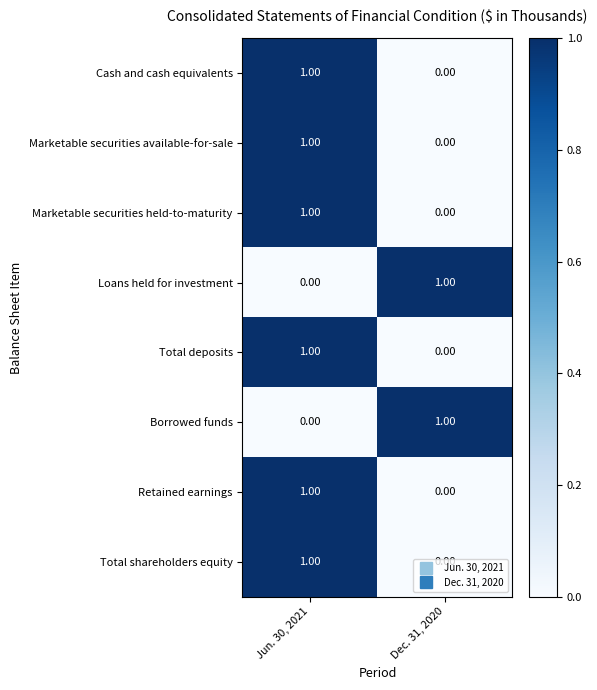

Rank the categories by Total deposits value from highest to lowest.

Jun. 30, 2021, Dec. 31, 2020